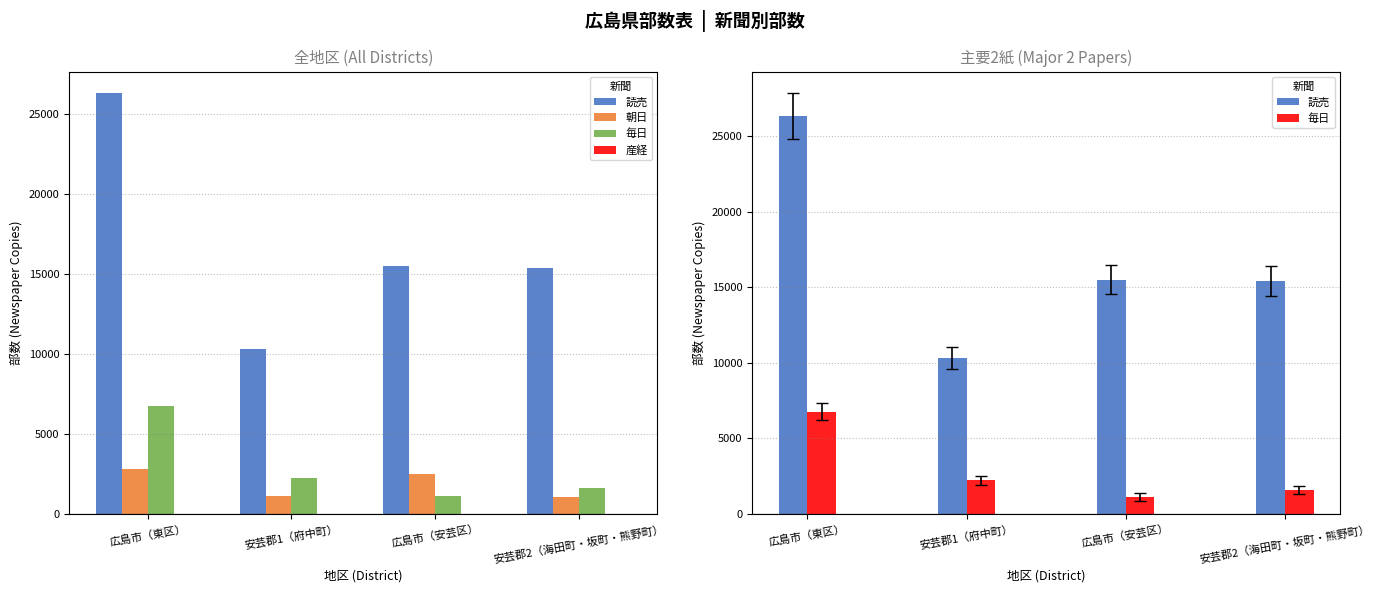

List the series in order of their peak value, highest first.

読売, 毎日, 朝日, 産経